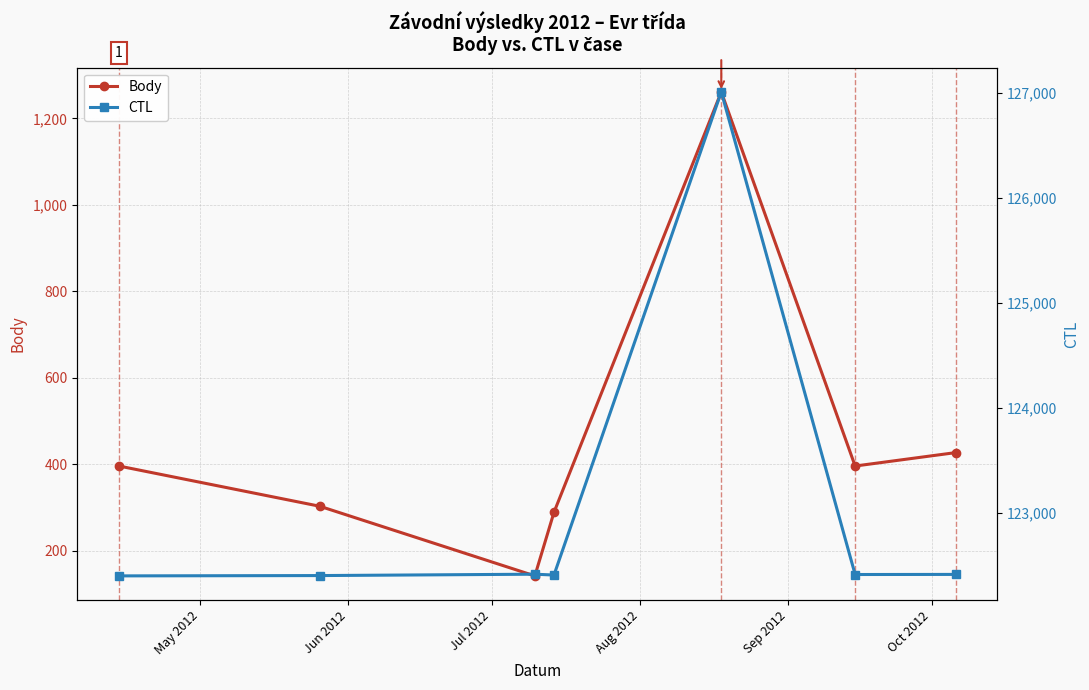

What is the difference between the maximum and minimum values in the CTL series?

4606